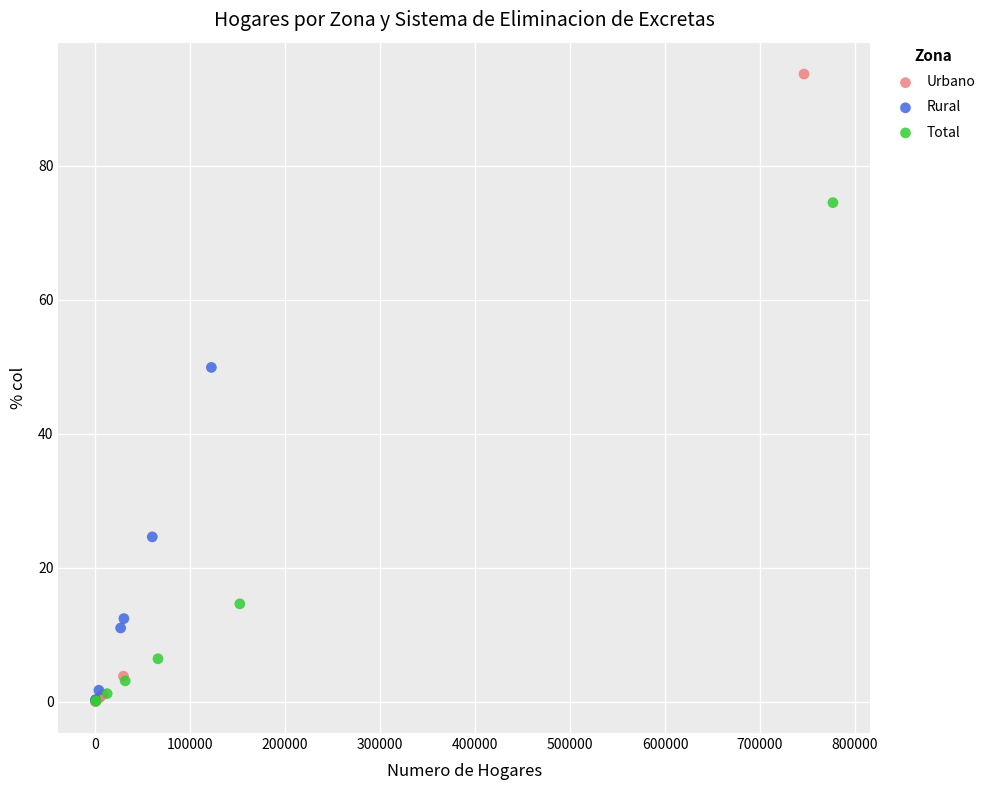

Which series reaches the maximum Y coordinate?

Urbano